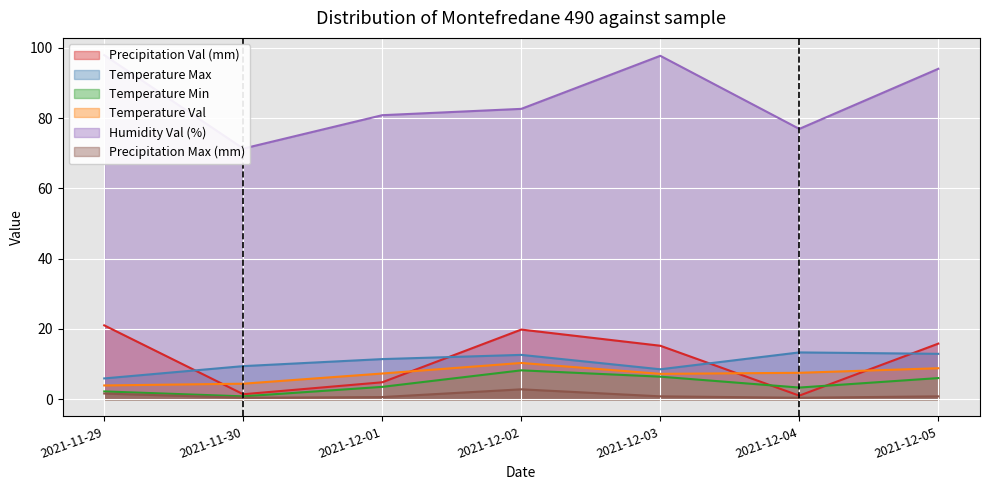

Reading left to right, what are all the values shown in this chart?

Precipitation Val (mm): 2021-11-29=21.0	2021-11-30=1.4	2021-12-01=4.8	2021-12-02=19.8	2021-12-03=15.2	2021-12-04=1.0	2021-12-05=15.8
Temperature Max: 2021-11-29=5.9	2021-11-30=9.4	2021-12-01=11.4	2021-12-02=12.6	2021-12-03=8.5	2021-12-04=13.3	2021-12-05=12.9
Temperature Min: 2021-11-29=2.2	2021-11-30=0.8	2021-12-01=3.5	2021-12-02=8.2	2021-12-03=6.4	2021-12-04=3.3	2021-12-05=6.0
Temperature Val: 2021-11-29=3.9	2021-11-30=4.4	2021-12-01=7.3	2021-12-02=10.3	2021-12-03=7.2	2021-12-04=7.5	2021-12-05=8.8
Humidity Val (%): 2021-11-29=97.9	2021-11-30=71.3	2021-12-01=80.8	2021-12-02=82.6	2021-12-03=97.7	2021-12-04=76.9	2021-12-05=94.0
Precipitation Max (mm): 2021-11-29=1.6	2021-11-30=0.4	2021-12-01=0.6	2021-12-02=2.8	2021-12-03=0.8	2021-12-04=0.4	2021-12-05=0.8